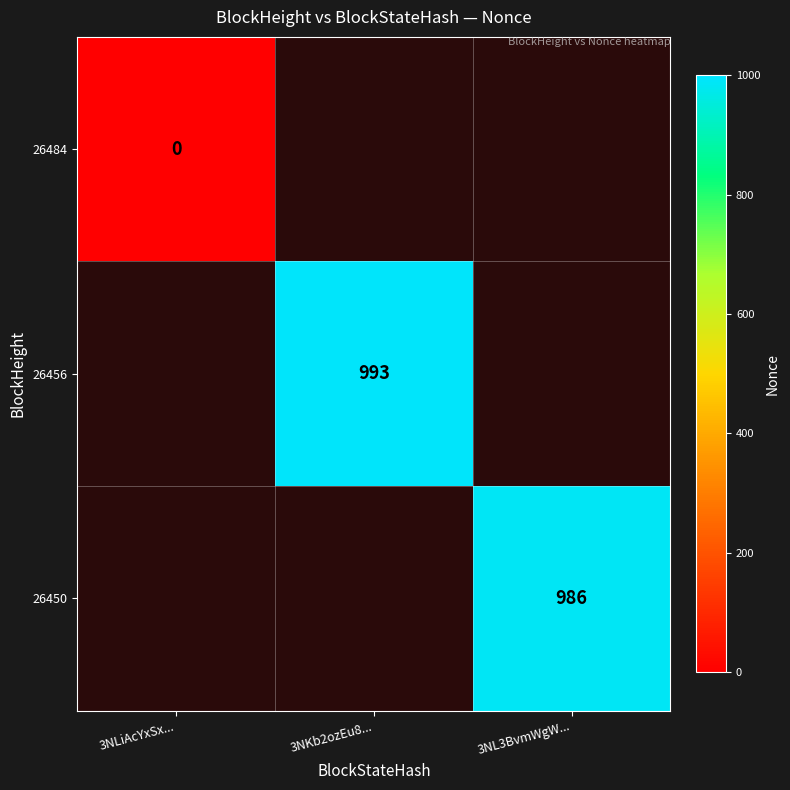

Is the value of 26484 at 3NLiAcYxSx... greater than the value of 26450 at 3NL3BvmWgW...?

No